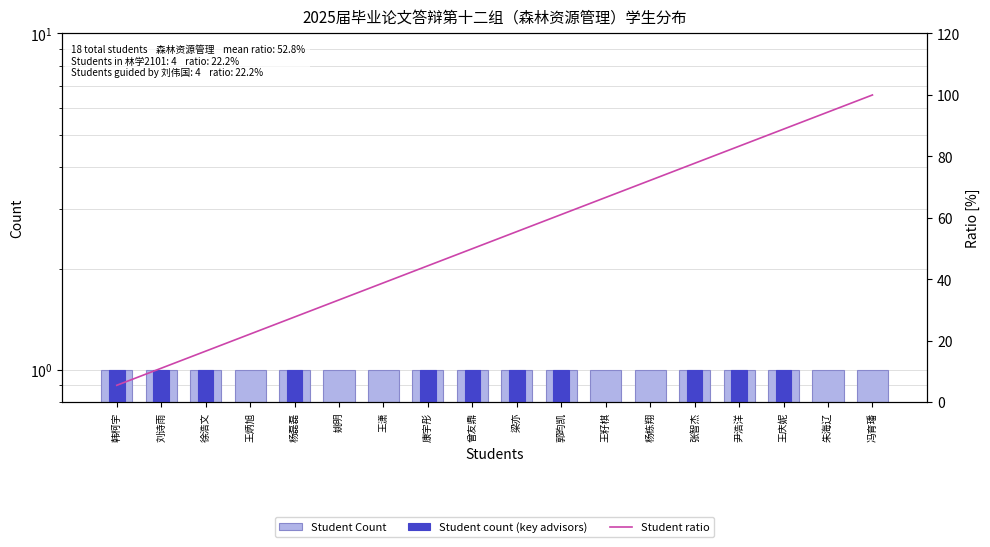

What is the sum of the Student ratio values at 郭昀凯 and 姚明?

94.4